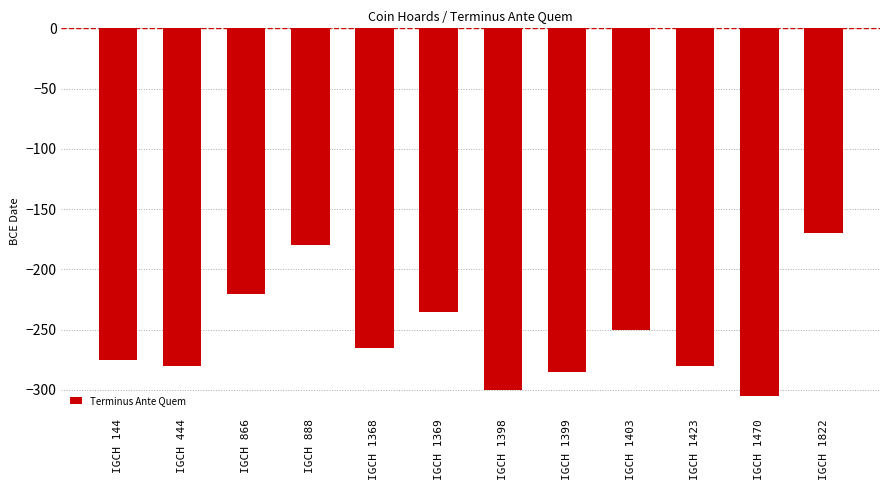

Which label corresponds to the largest value in the chart?

IGCH 1822